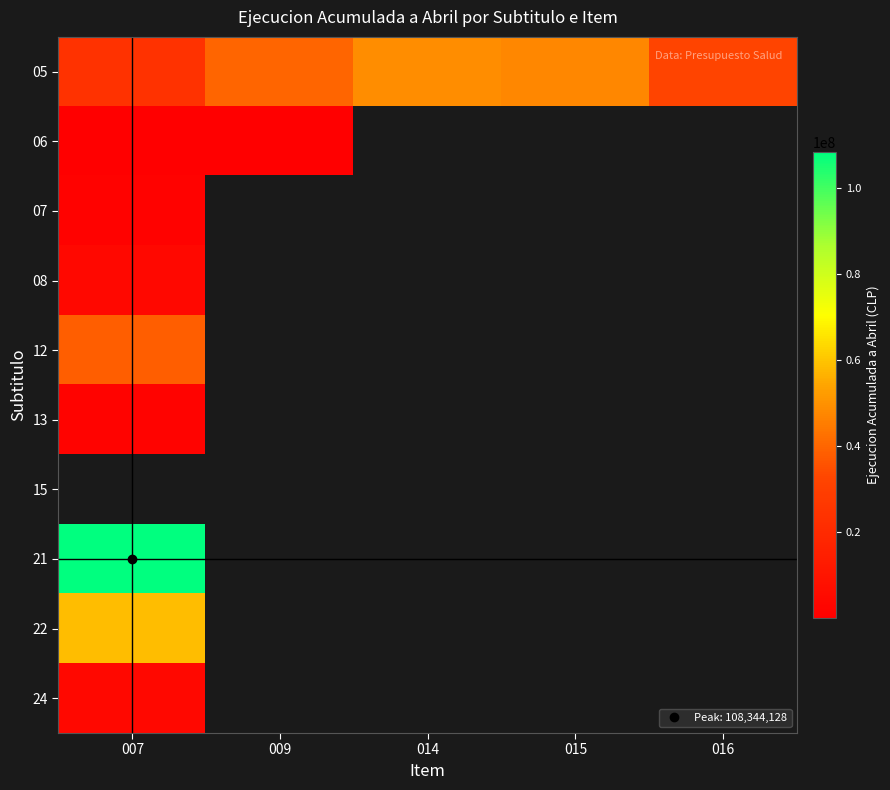

How many distinct data groups are displayed?

10